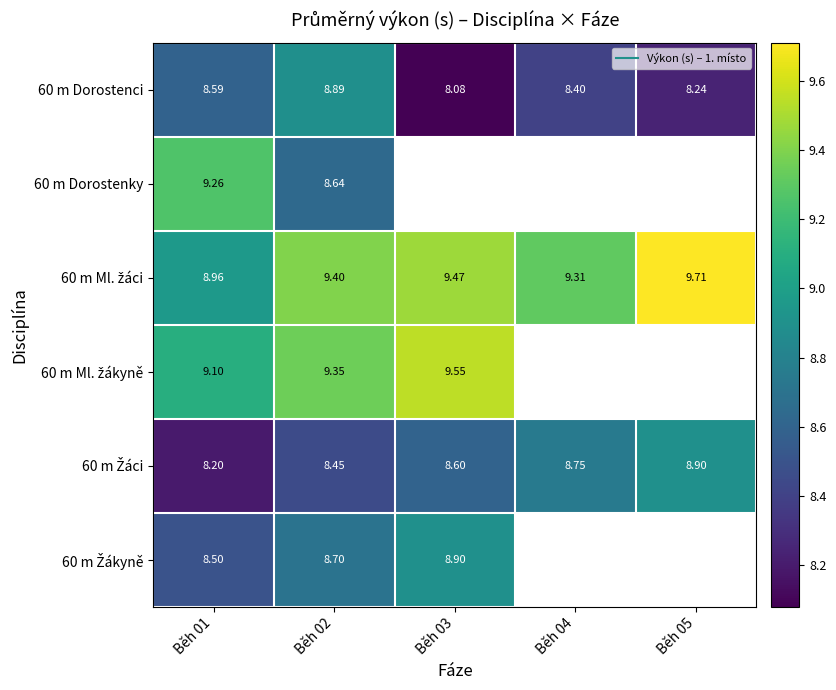

What is the maximum value for 60 m Dorostenci?

8.9